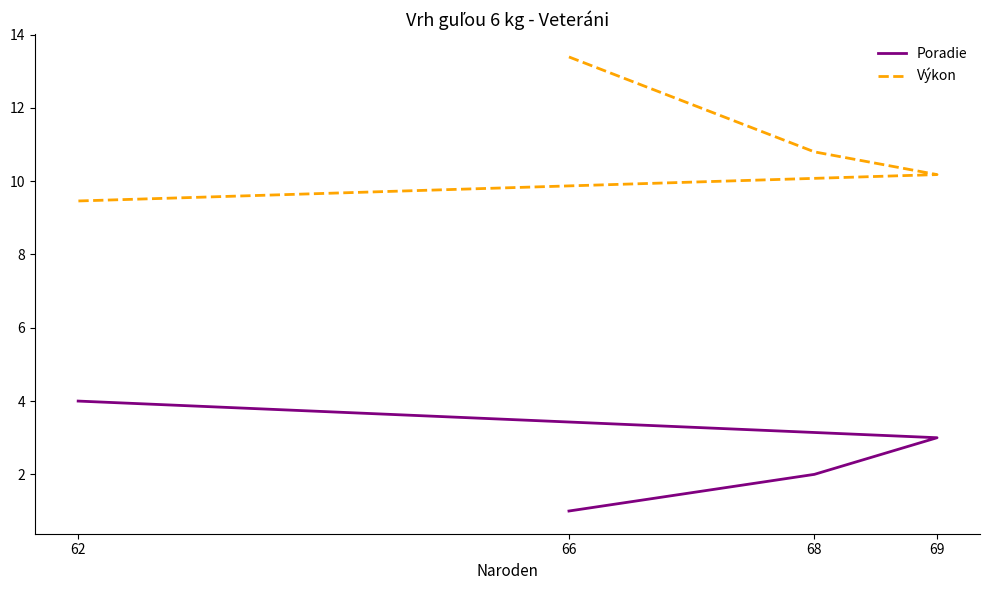

What are all the series names shown in the legend?

Poradie, Výkon